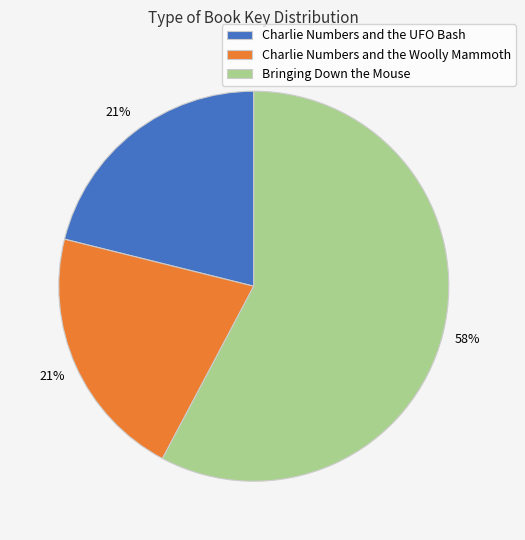

What is the largest slice in the pie chart?

Bringing Down the Mouse